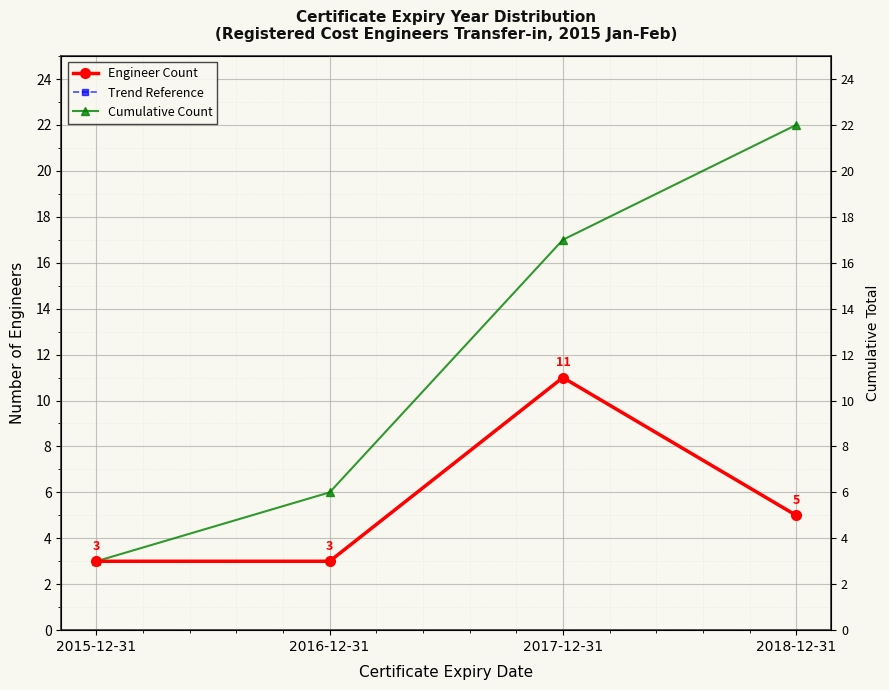

What are all the series names shown in the legend?

Engineer Count, Trend Reference, Cumulative Count